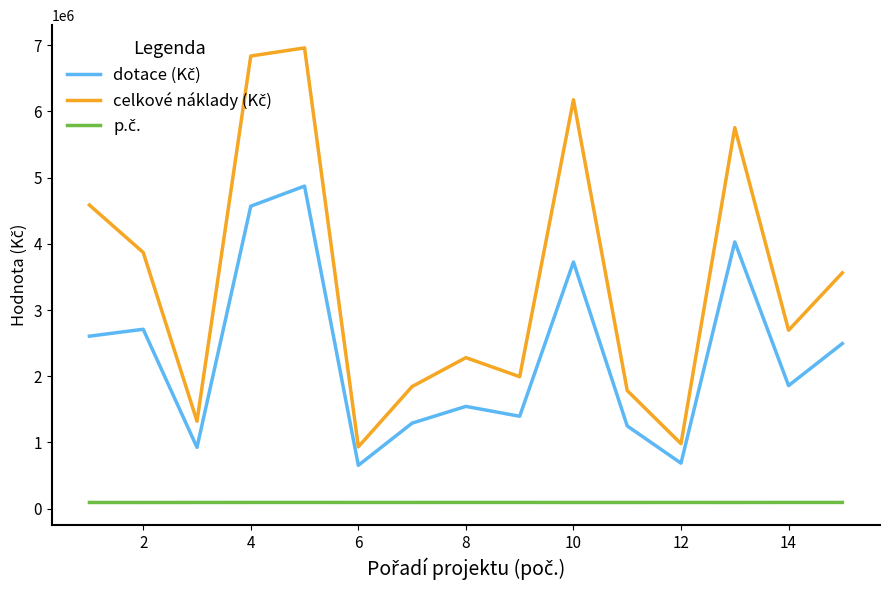

How many lines are shown in the chart?

3